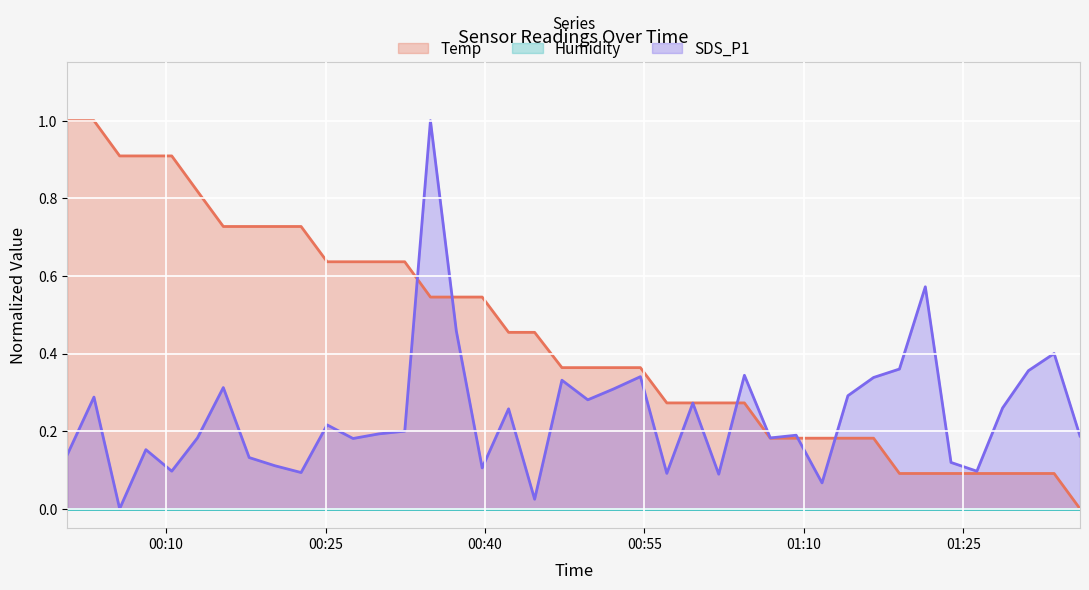

Which category has the lowest value in the Temp series?

2022/07/17 01:35:58